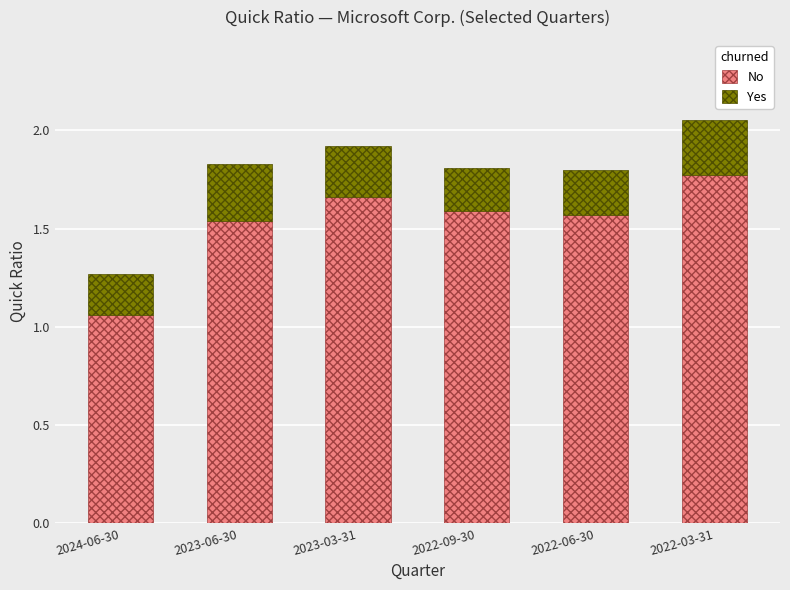

Is it true that No equals 1.6 at 2024-06-30?

False